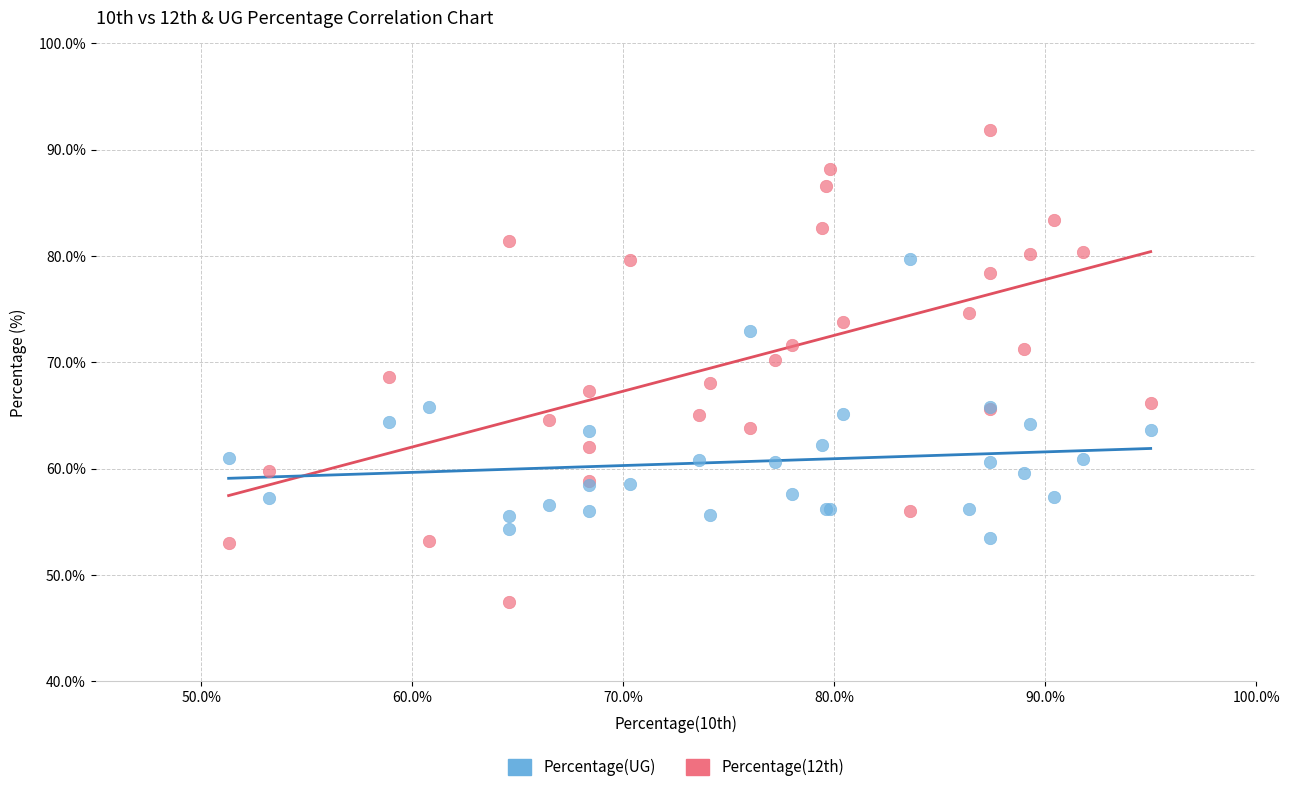

Which series has the largest Y range (max minus min)?

Percentage(12th)